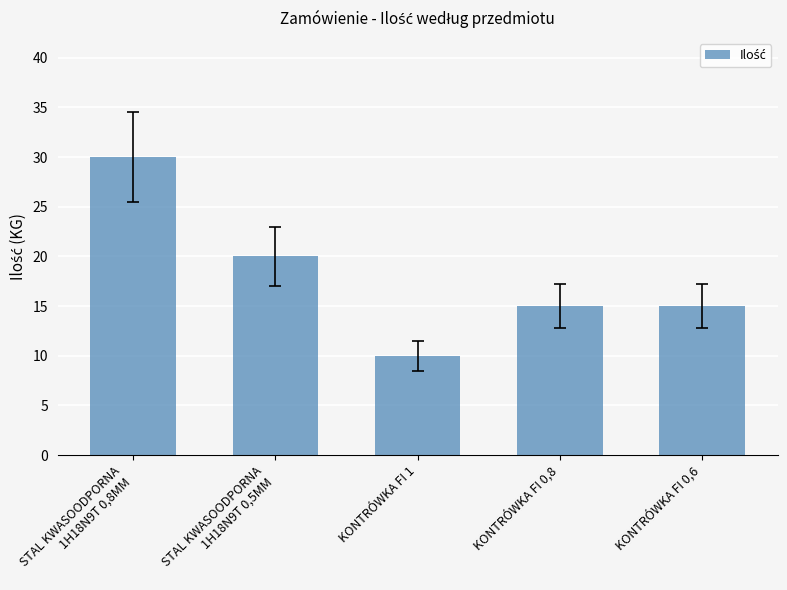

Are the bars grouped side by side (vs. stacked)?

No